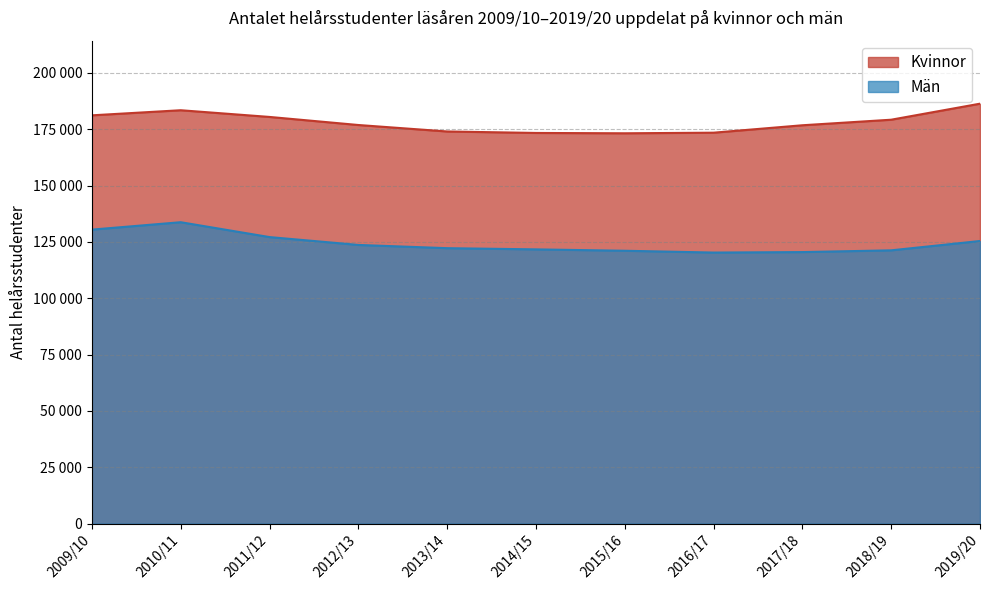

In Kvinnor, how many points are lower than both neighbors (excluding endpoints)?

1